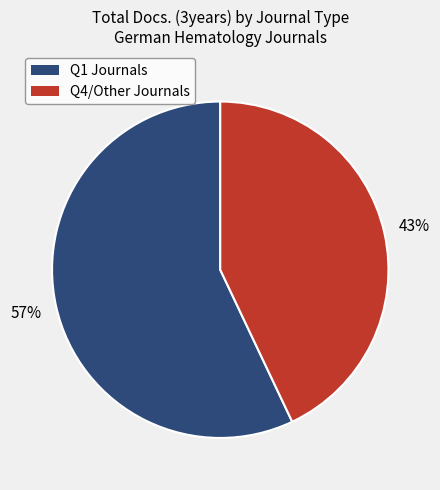

To the nearest percent, what is the difference between the largest and smallest slice percentages?

14%